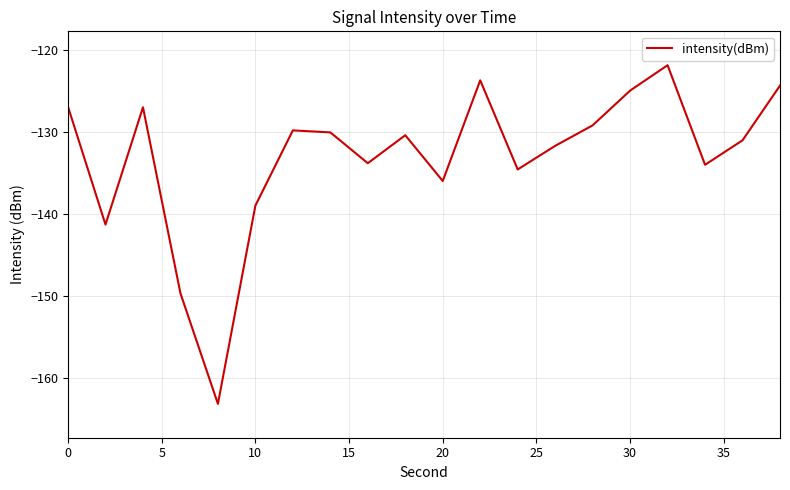

What is the maximum value shown in the chart?

-121.8